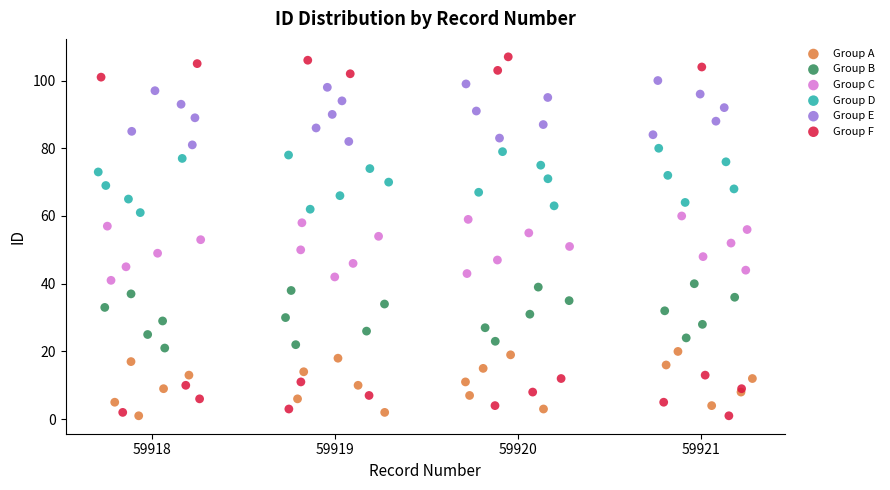

Which series contains the highest Y value?

Group F